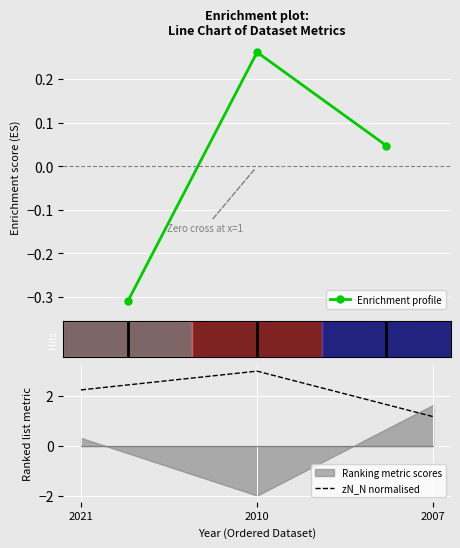

How many lines are shown in the chart?

2